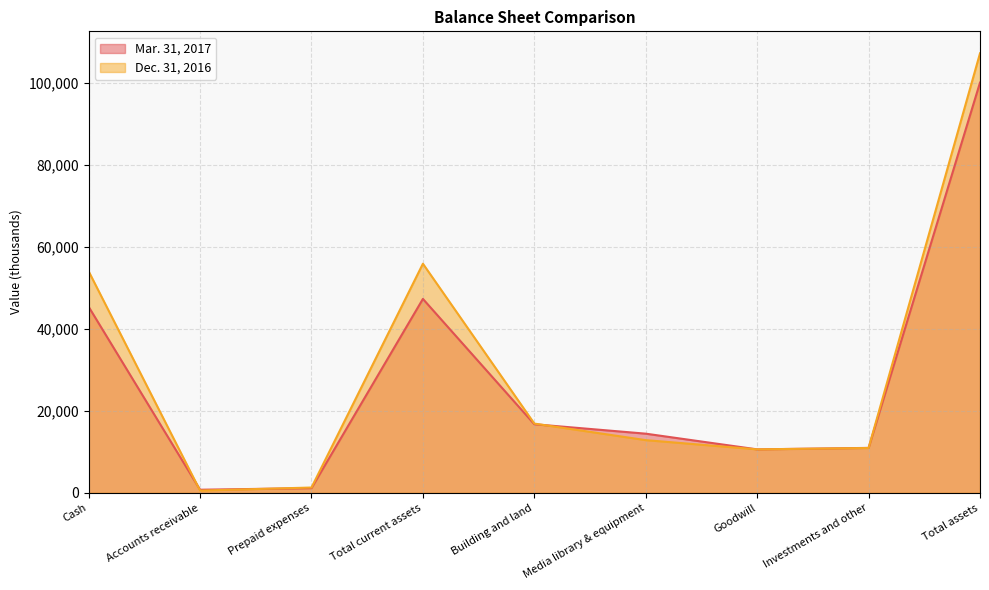

At which label does Dec. 31, 2016 reach its minimum?

Accounts receivable